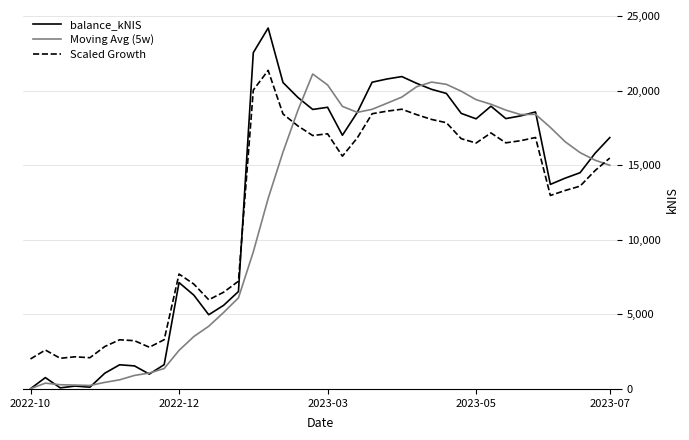

What is the greatest value displayed?

24205.2